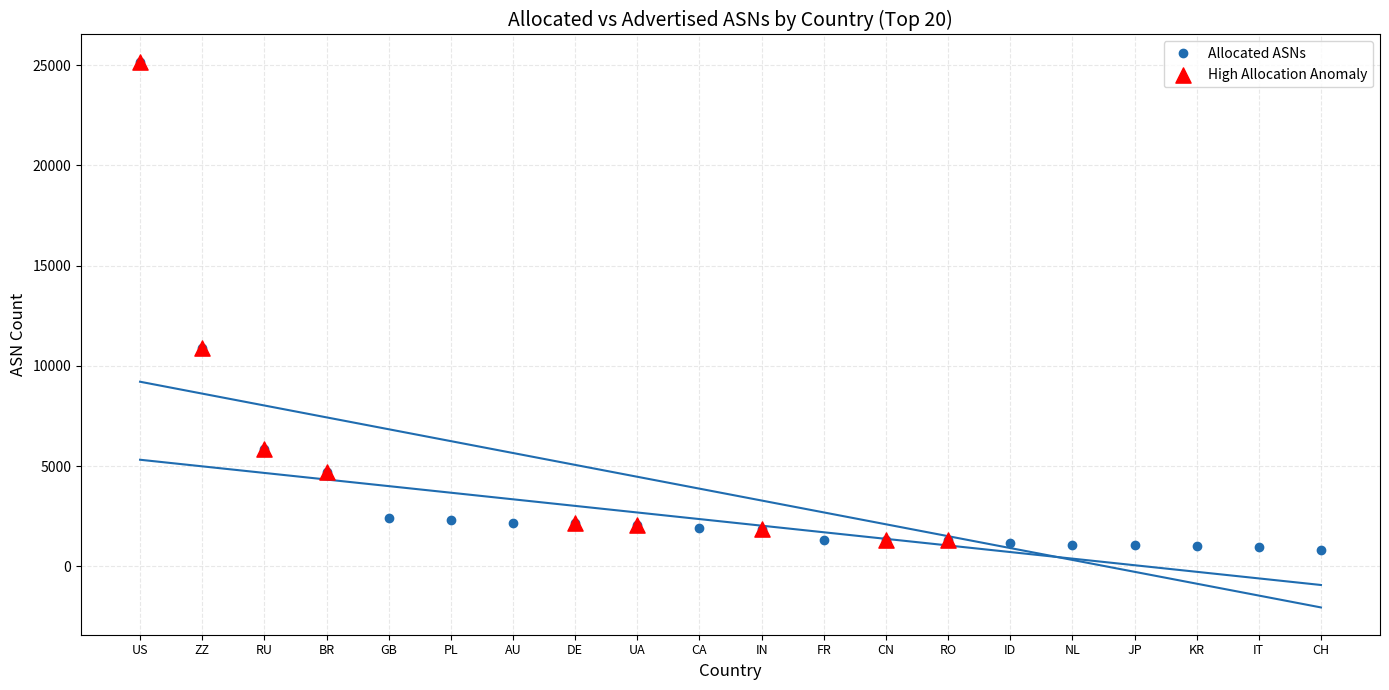

What is the change in value from CN to NL?

-232